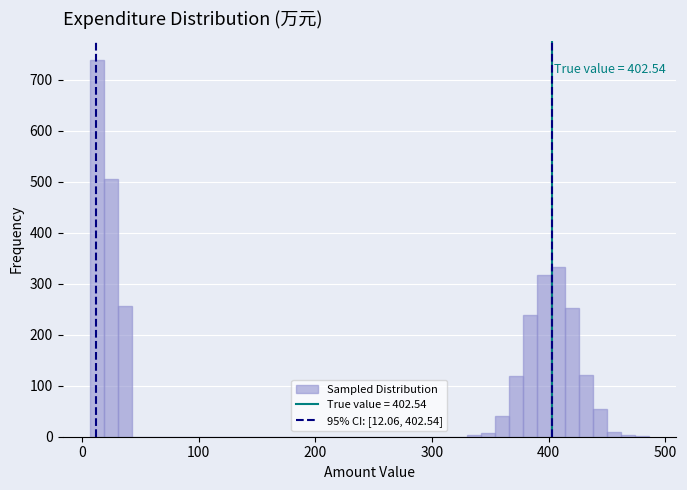

Around what value on the x-axis is the tallest bar? Give the approximate position of its centre, as read against the axis.

10